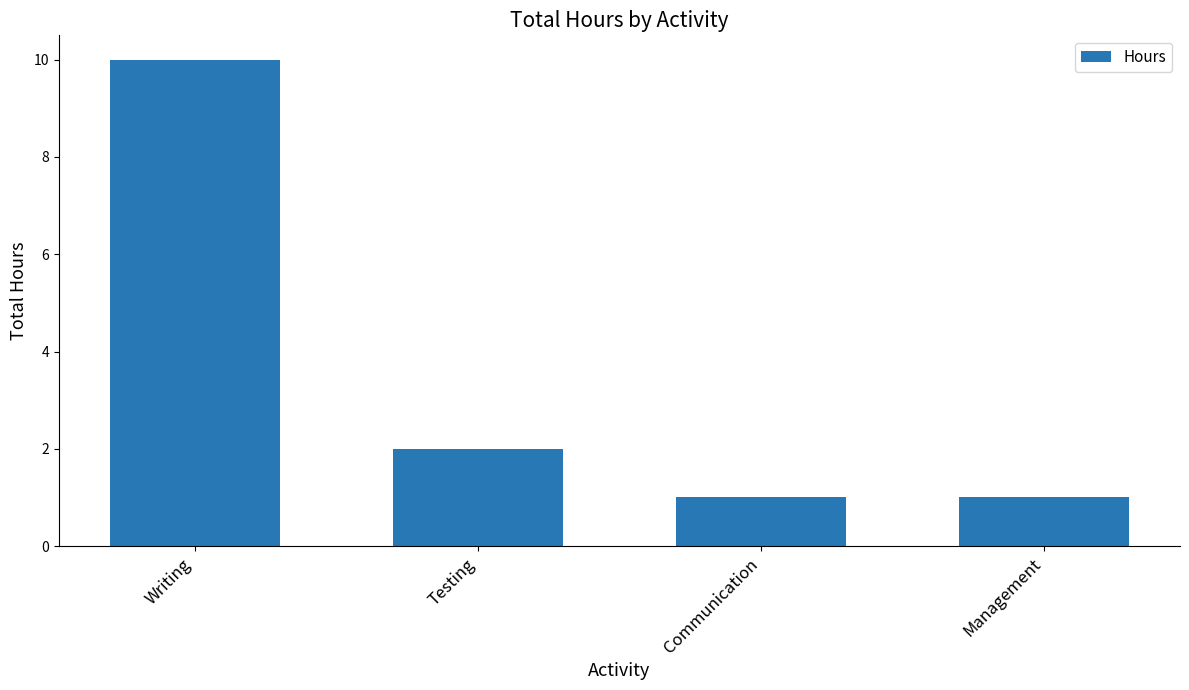

What is the greatest value displayed?

10